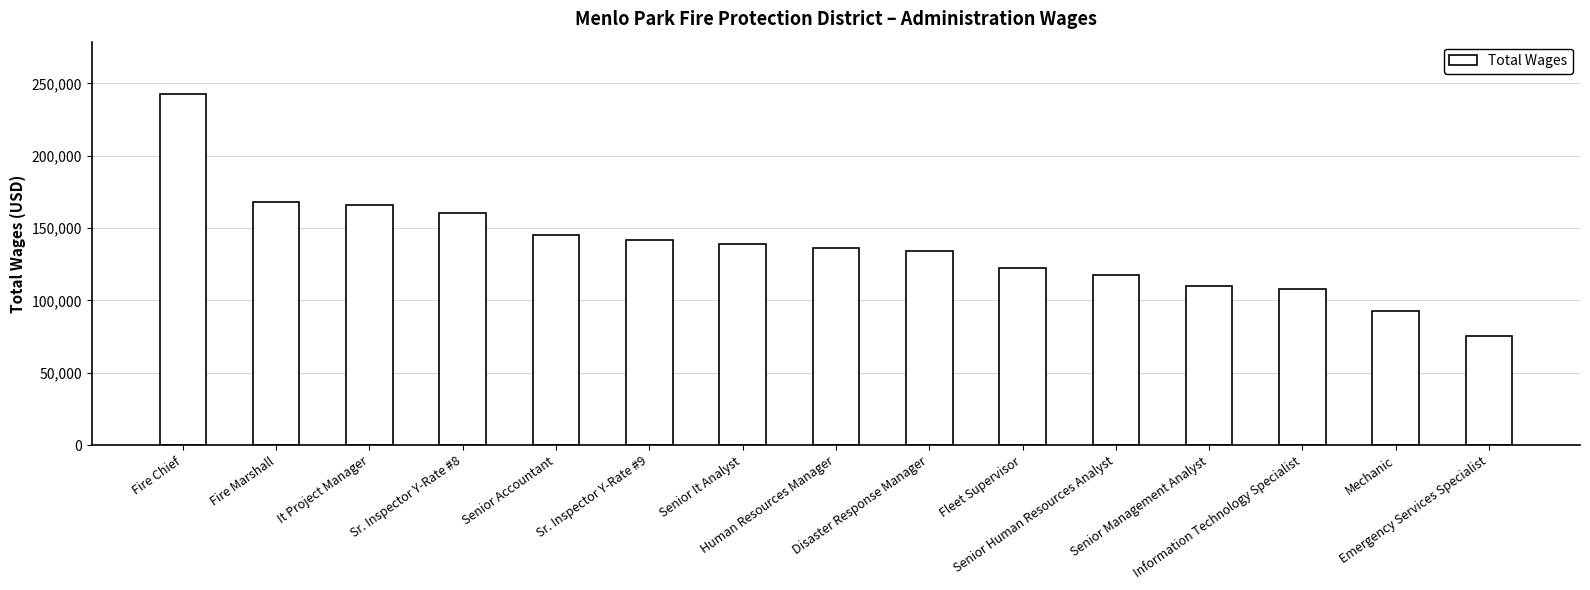

What is the smallest value displayed?

75144